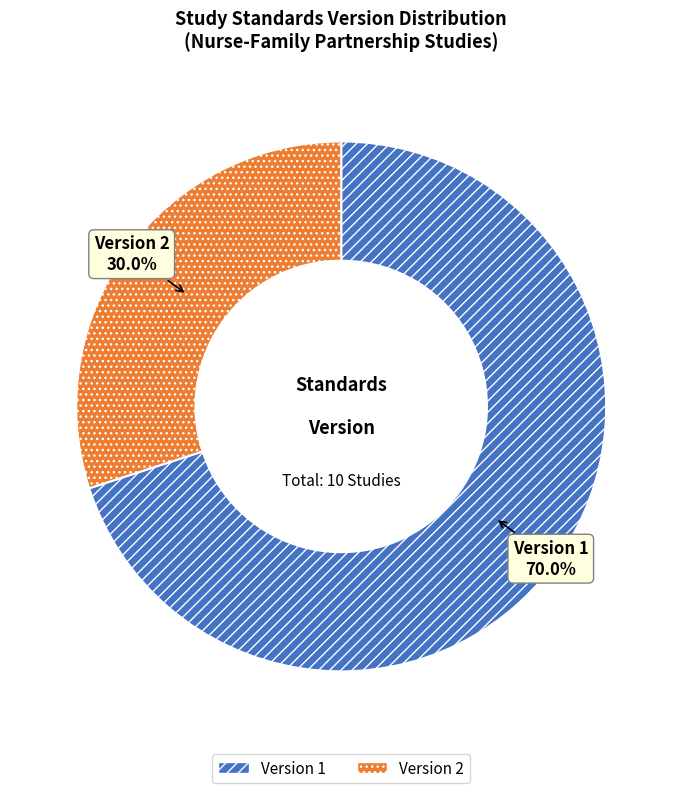

Is there a majority slice in this chart?

Yes